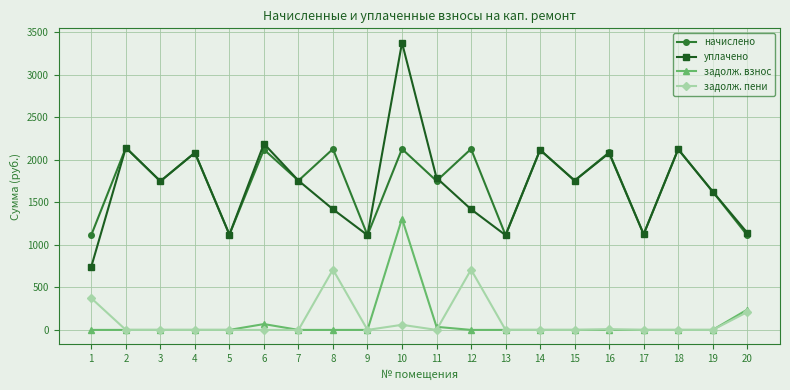

The value of уплачено at 3 is 1747.7. True or false?

True